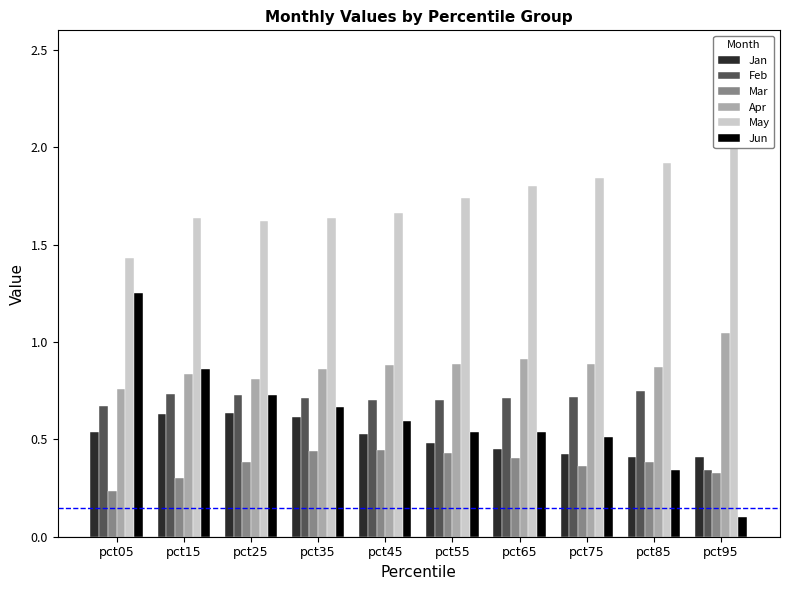

What is the difference between the second highest and minimum values in the May series?

0.5